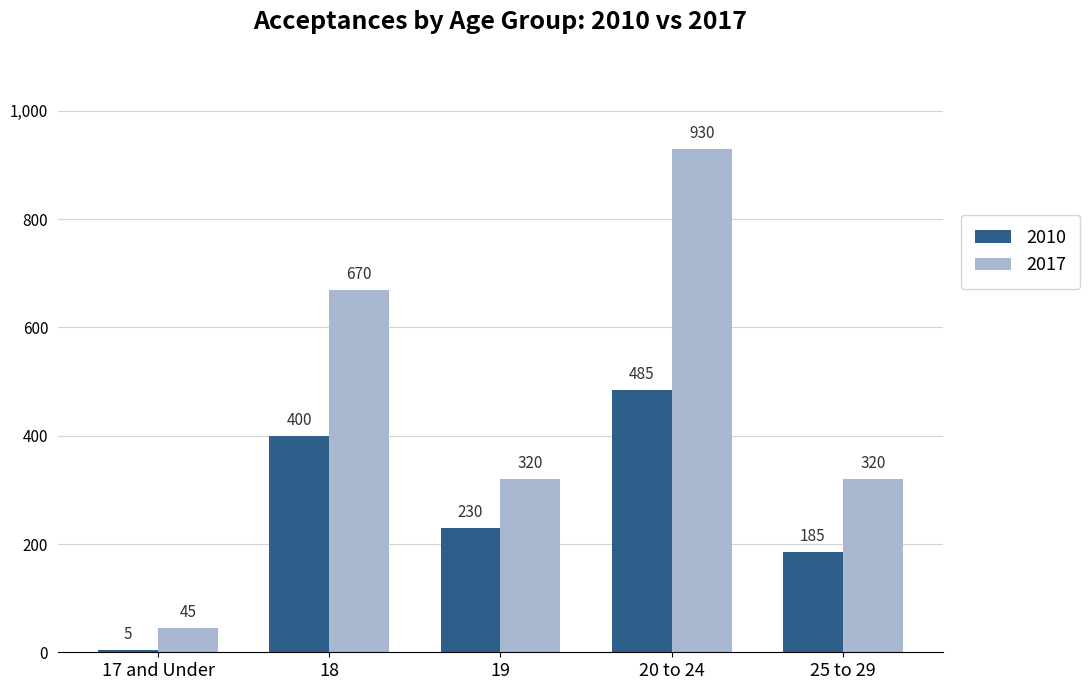

Rank the series by their maximum value, from highest to lowest.

2017, 2010